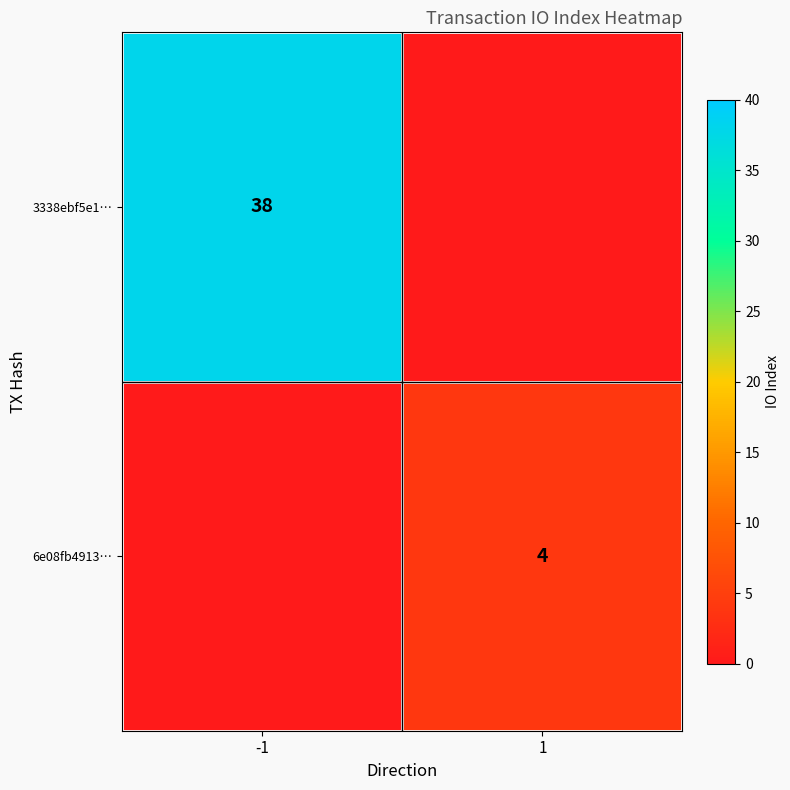

Which category has the lowest value across all series?

1